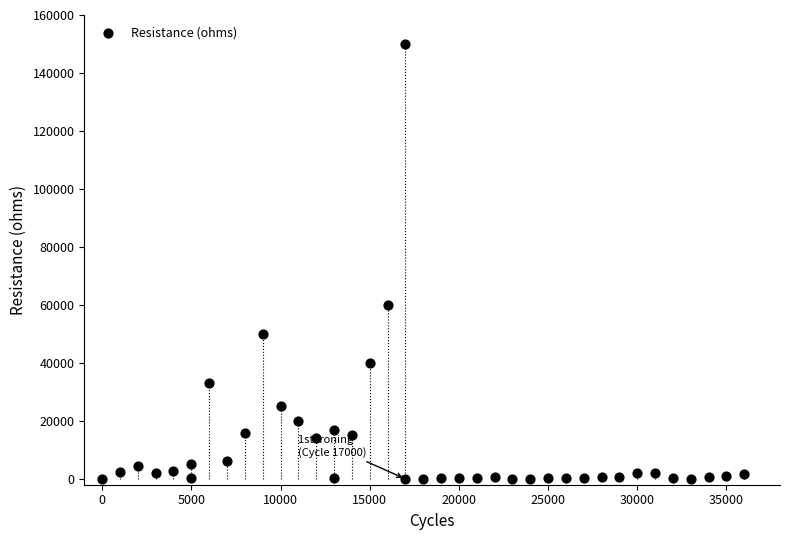

What is the range of Y values (max minus min)?

149992.4